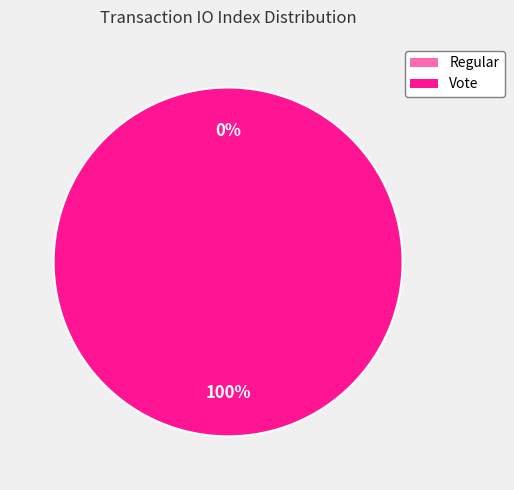

Which has a higher value, Vote or Regular?

Vote